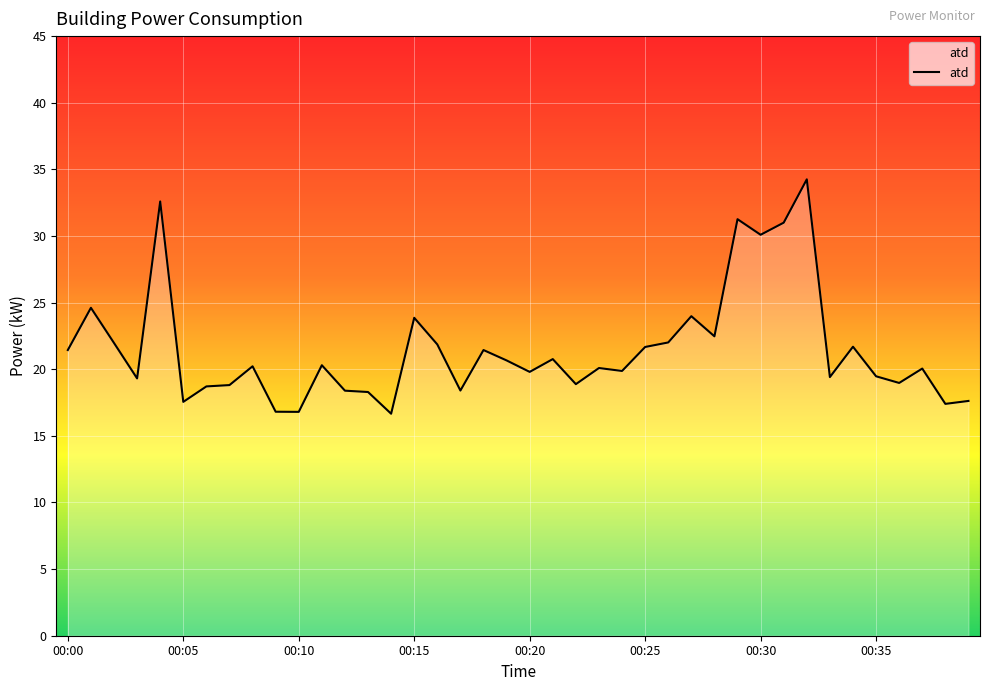

What is the minimum value shown in the chart?

16.7